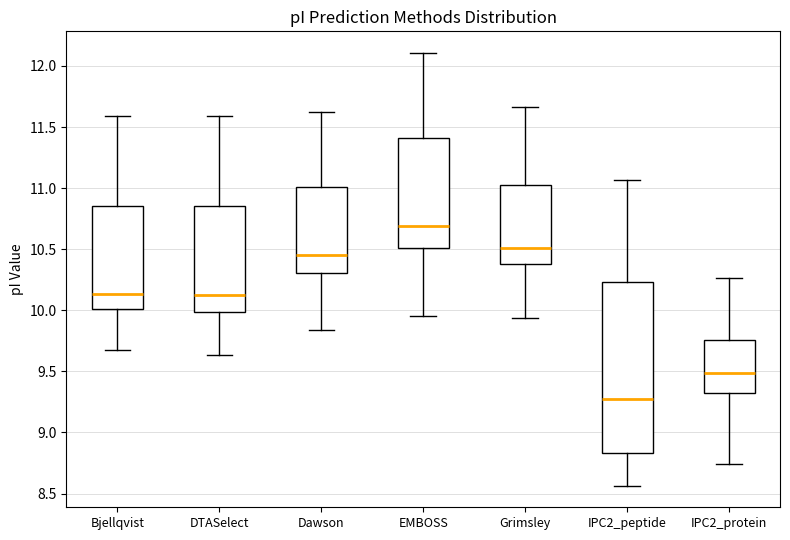

Where is the upper edge of the box for IPC2_protein on the y-axis? The values are not printed on the chart, so give them approximately, as read against the axis.

9.75